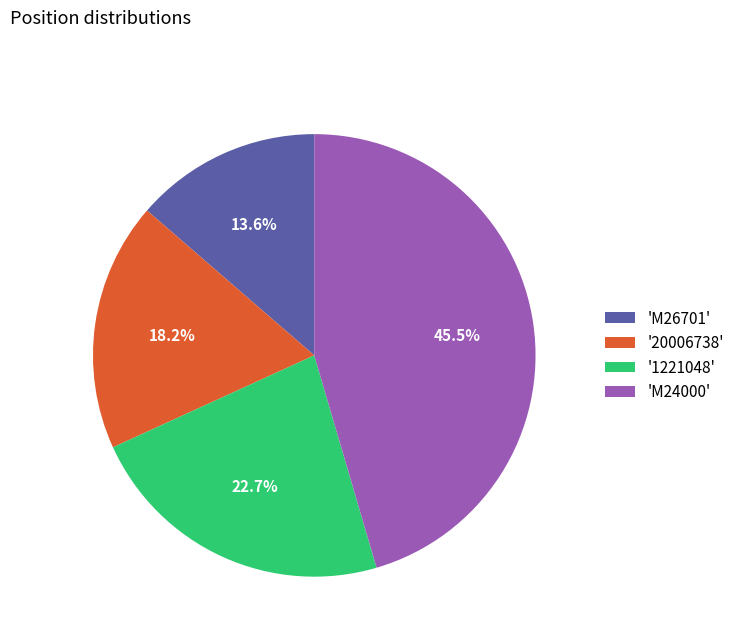

Between '1221048' and '20006738', which is larger?

'1221048'